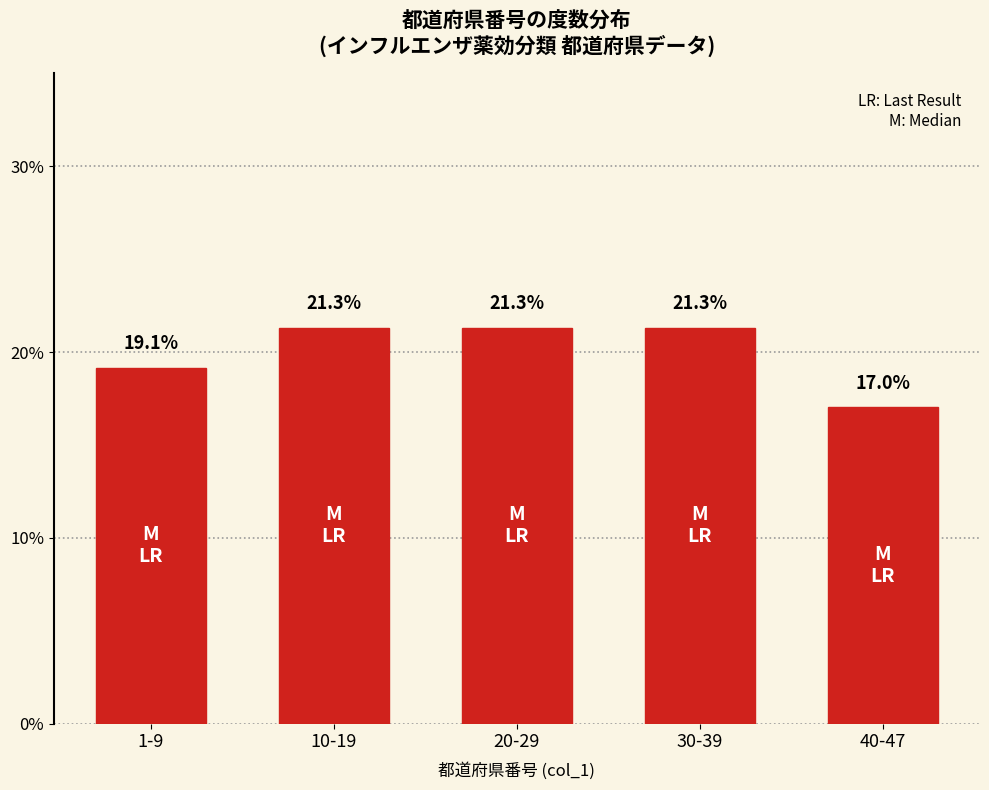

Reading left to right, extract all data points from this chart.

19.1	21.3	21.3	21.3	17.0